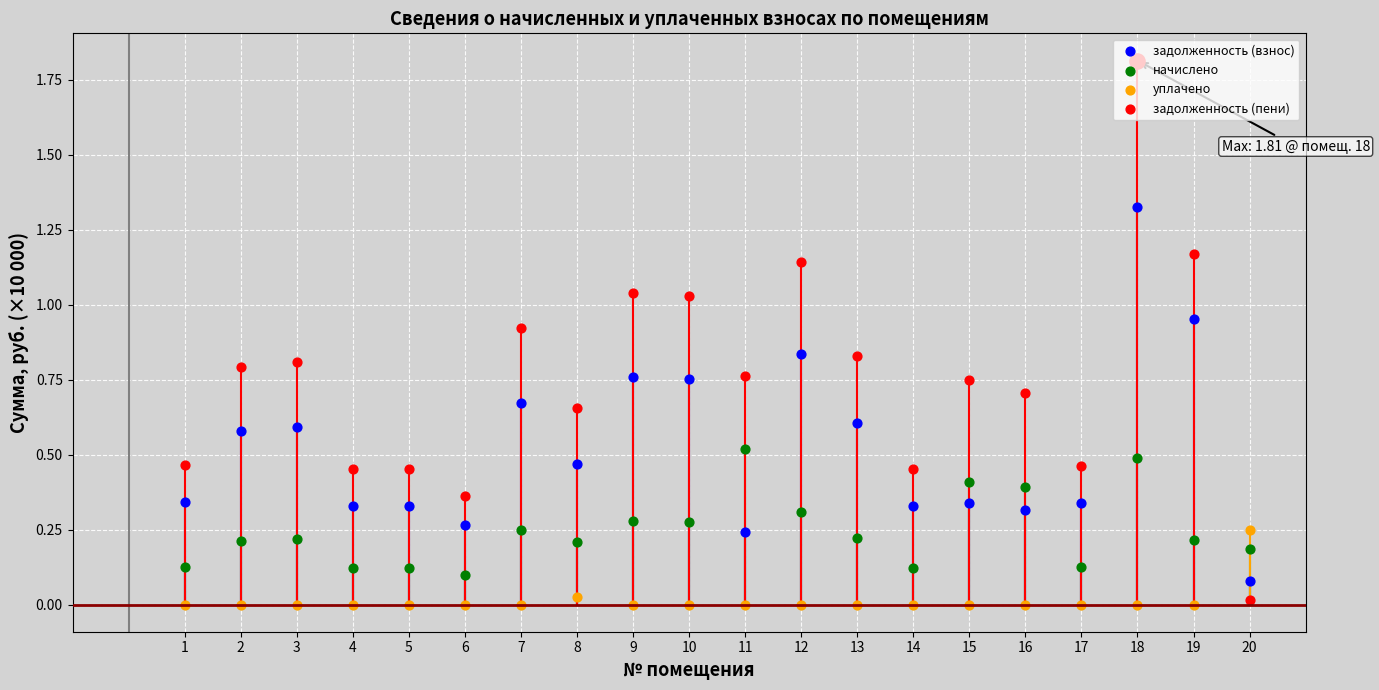

What is the total value across all series at 15?

1.5